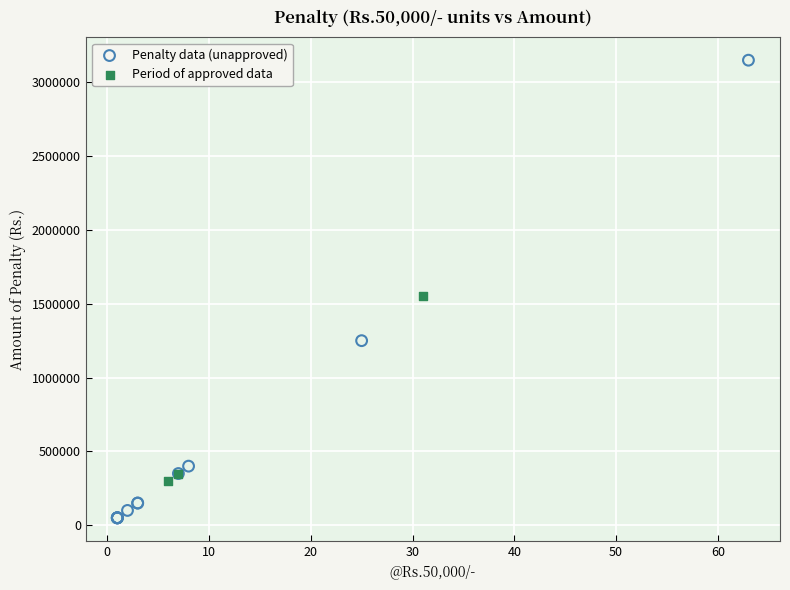

What are all the series names shown in the legend?

Penalty data (unapproved), Period of approved data